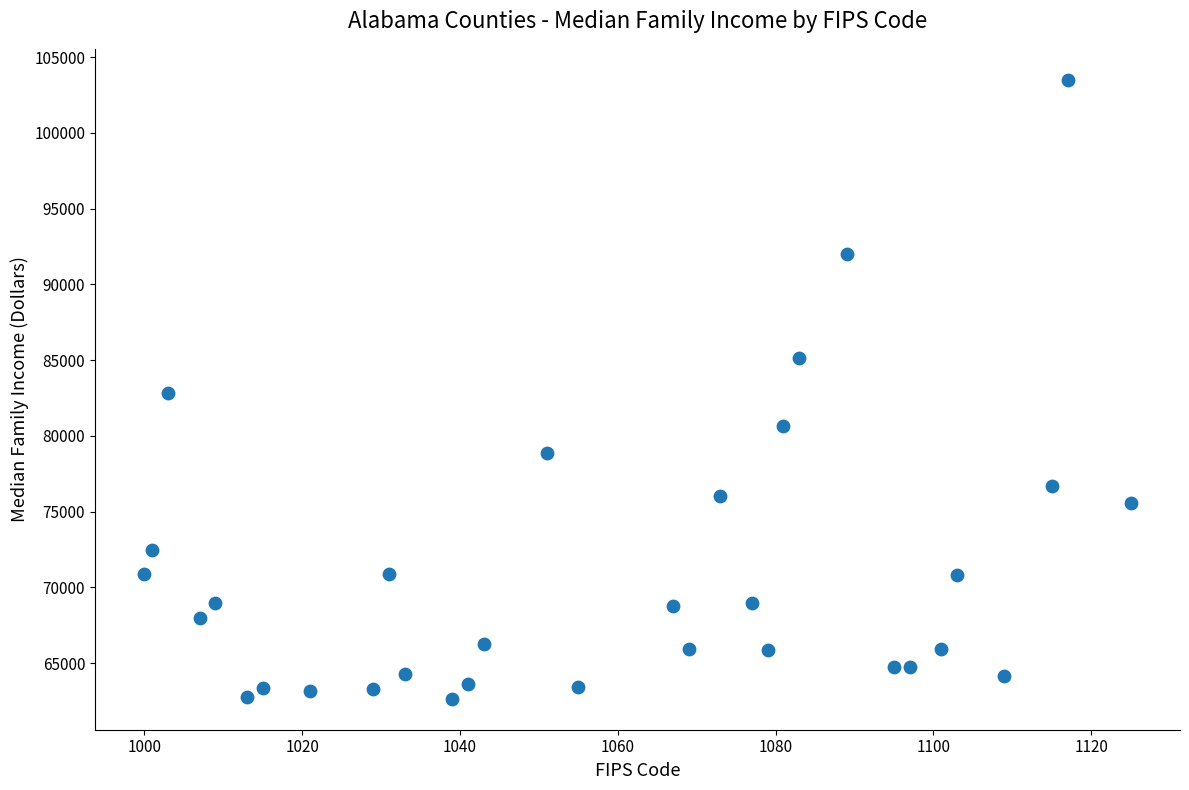

What is the range of Y values (max minus min)?

40855